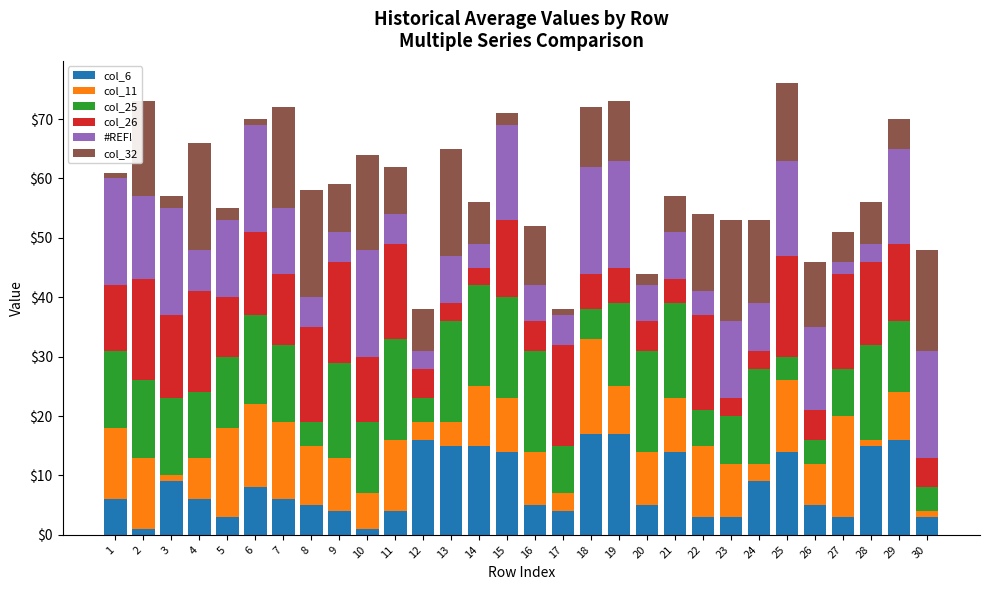

How many series are shown in this chart?

6